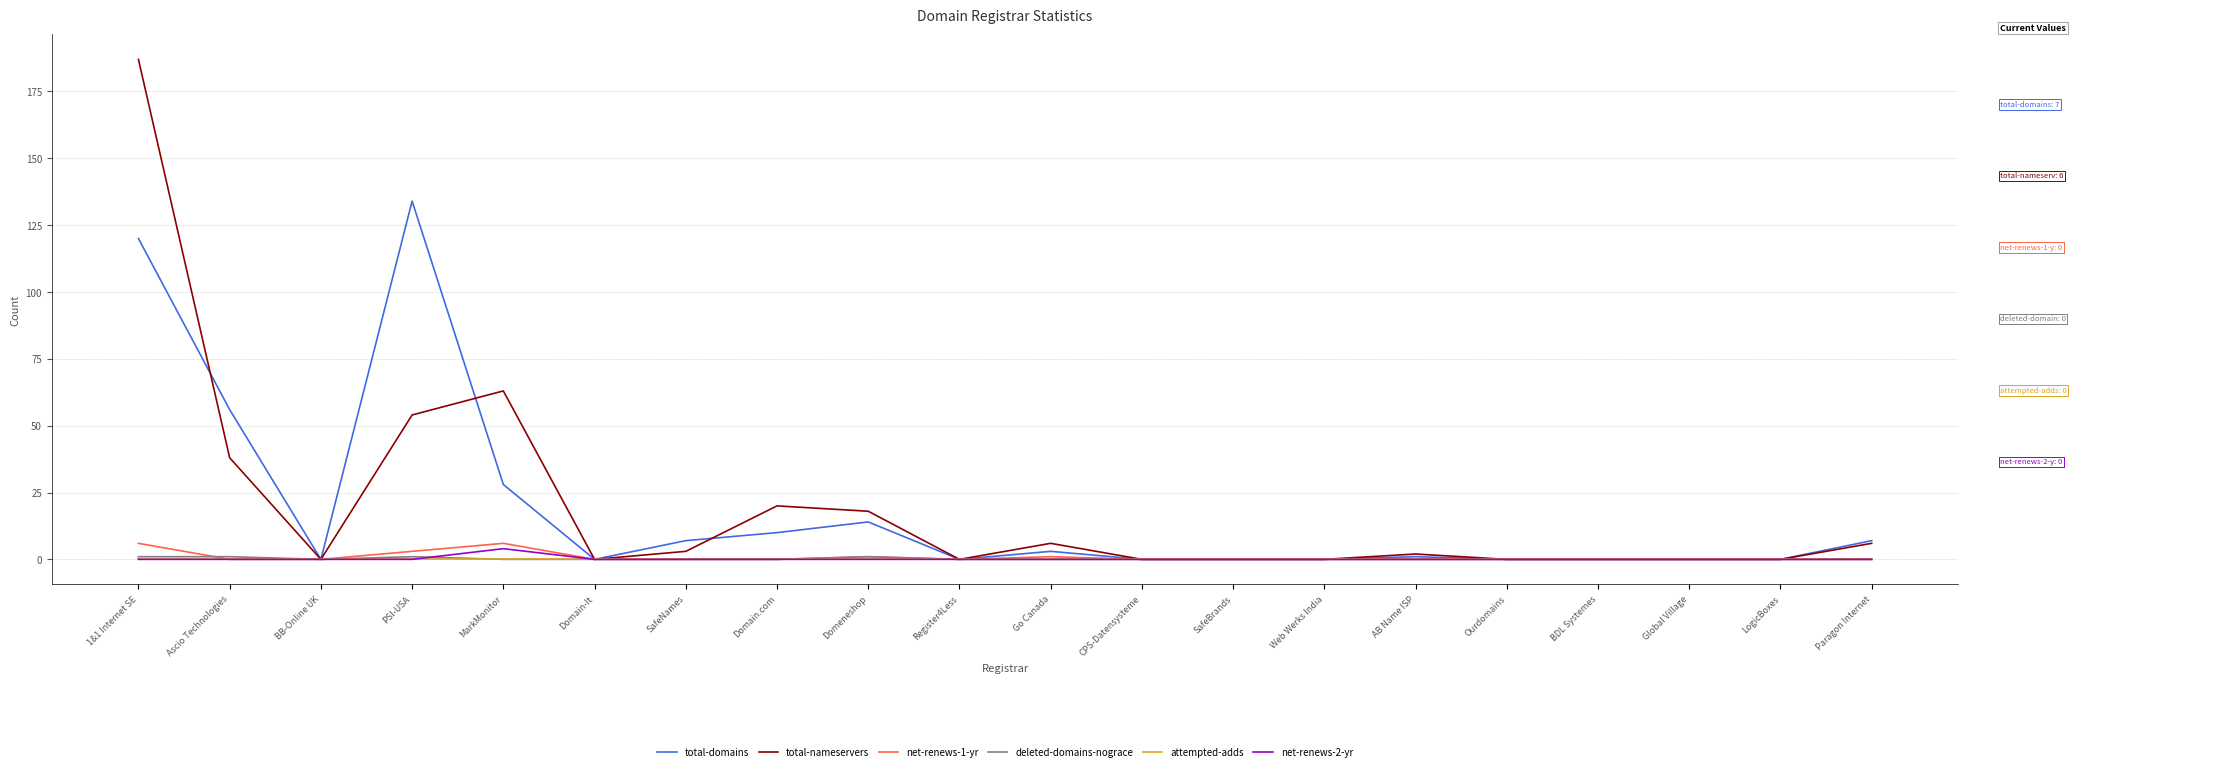

At which category is the sum across all series the highest?

1&1 Internet SE